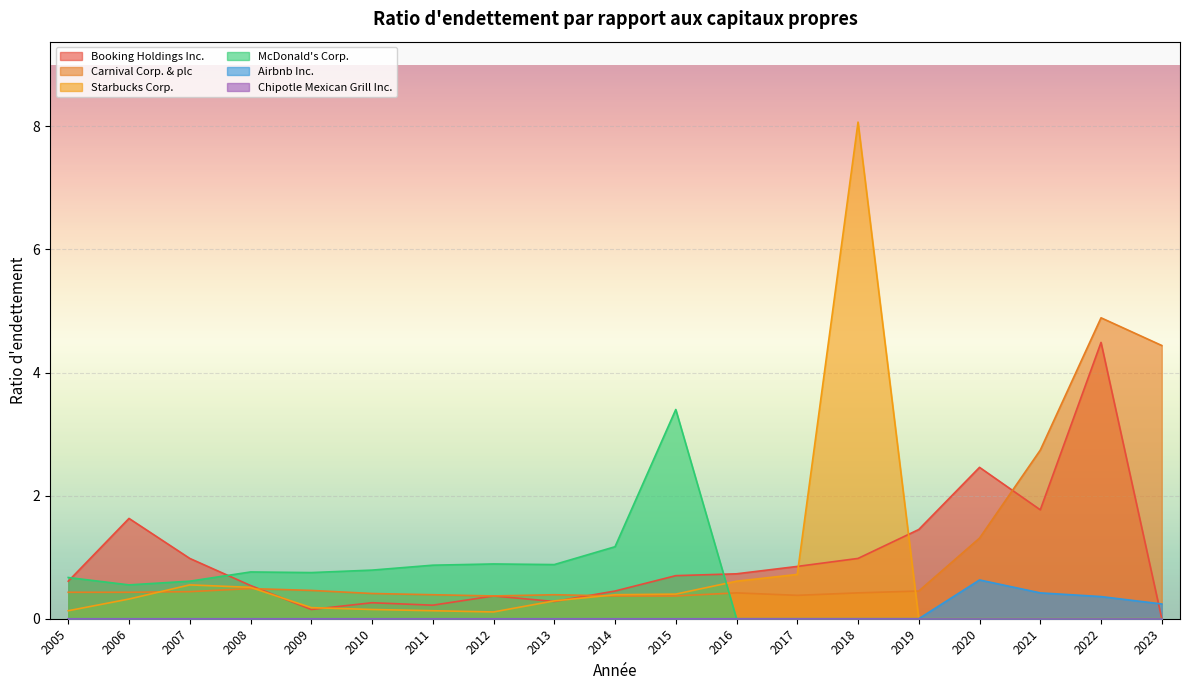

Between 2022 and 2016, which series saw the biggest shift?

Carnival Corp. & plc